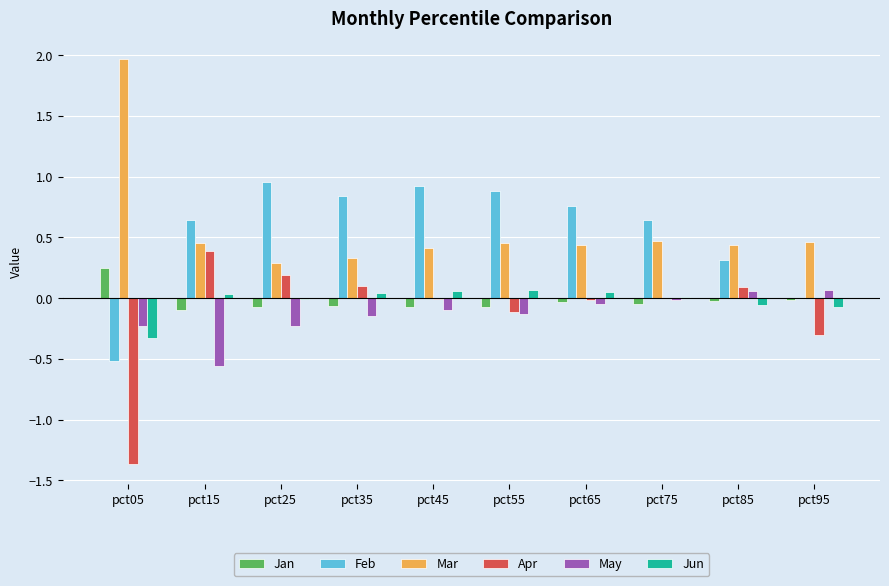

Which label corresponds to the largest value in the chart?

pct05